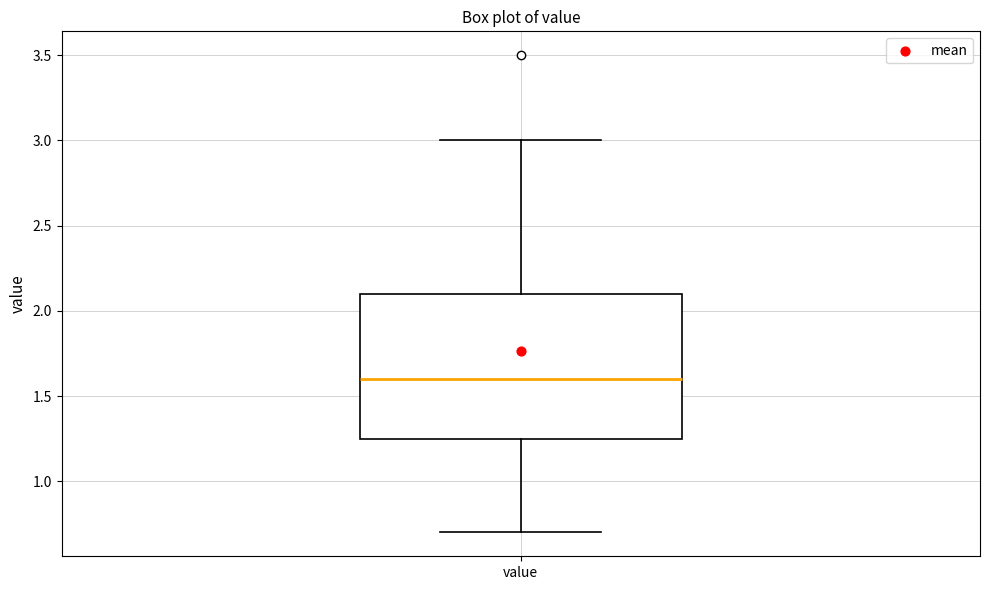

Read this box plot against the y-axis: the position of the median line, the range covered by the box, and the ends of both whiskers. The values are not printed on the chart, so give them approximately, as read against the axis.

median 1.60, box 1.25 to 2.10, whiskers 0.70 to 3.00